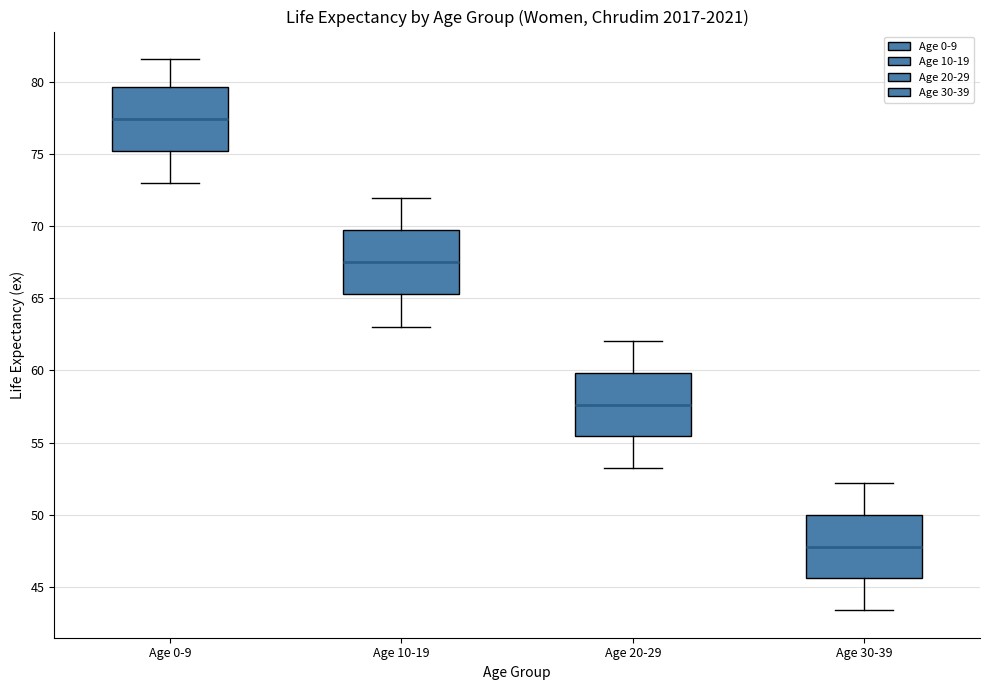

Reading left to right, read every box against the y-axis: the position of its median line, the range the box covers, and the ends of its whiskers. The values are not printed on the chart, so give them approximately, as read against the axis.

Age 0-9: median 77.5, box 75.0 to 79.5, whiskers 73.0 to 81.5
Age 10-19: median 67.5, box 65.5 to 70.0, whiskers 63.0 to 72.0
Age 20-29: median 57.5, box 55.5 to 60.0, whiskers 53.0 to 62.0
Age 30-39: median 48.0, box 45.5 to 50.0, whiskers 43.5 to 52.0